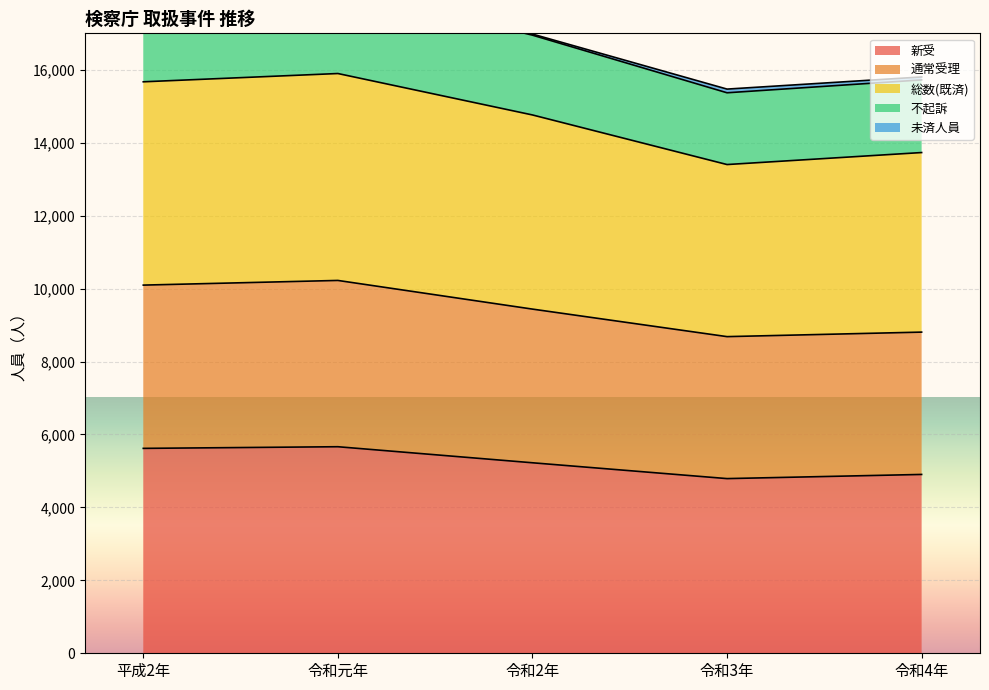

True or false: 総数(既済) and 新受 intersect in this chart.

False